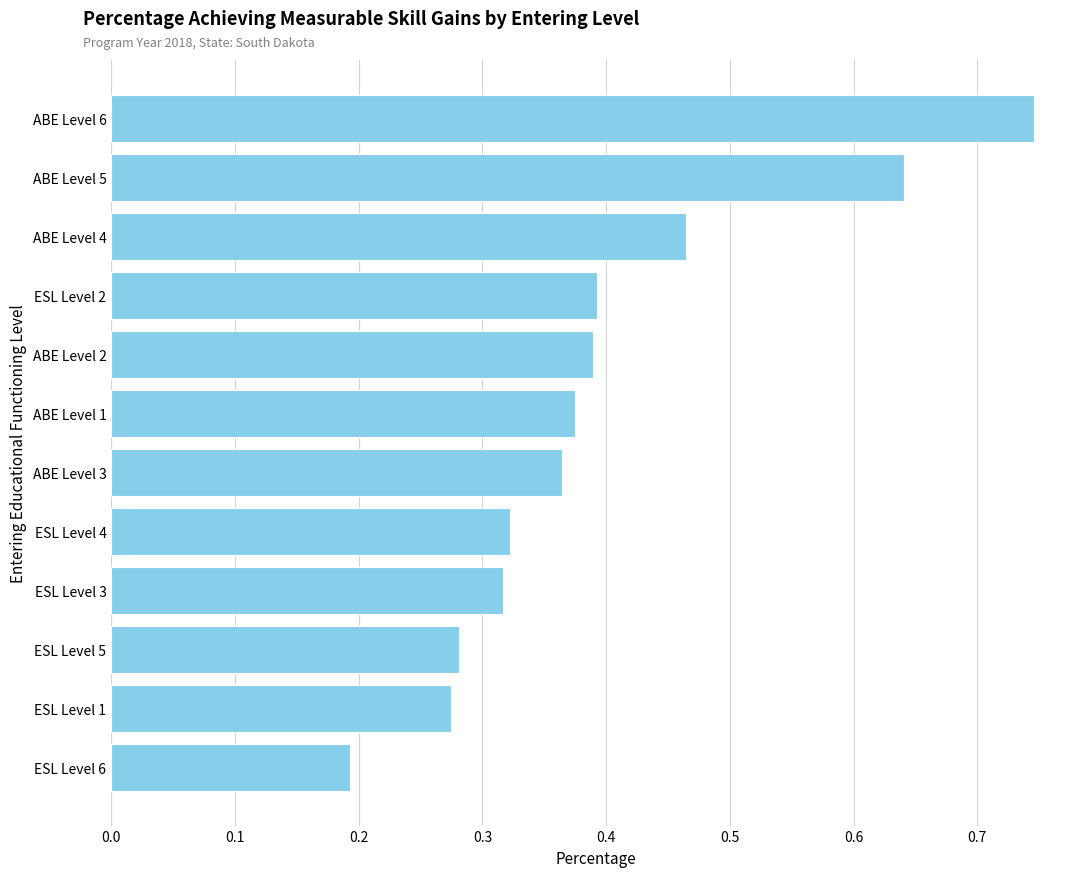

What is the sum of all values?

4.8